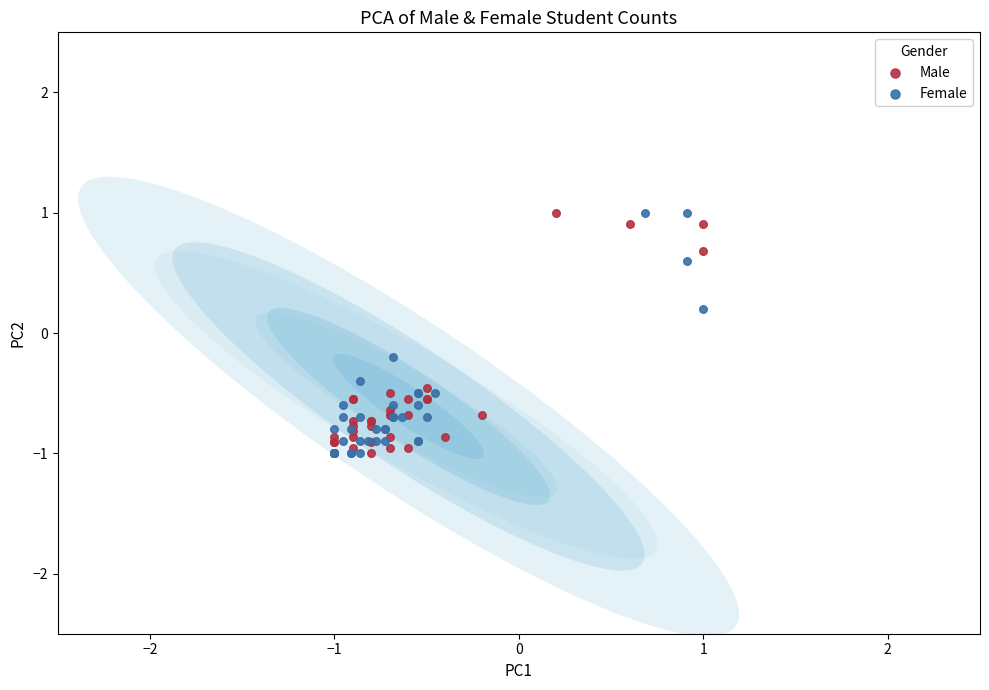

What are all the series names shown in the legend?

Male, Female